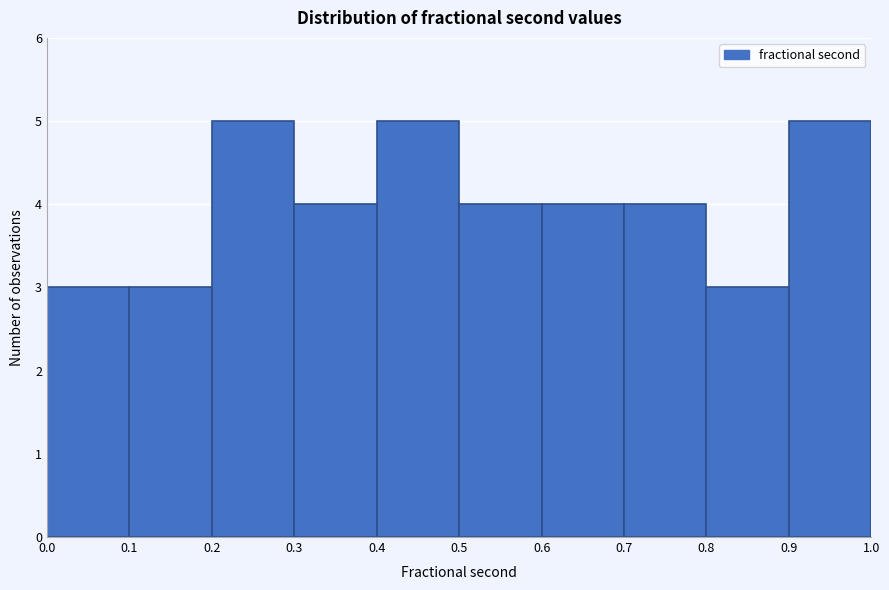

Reading left to right, transcribe this chart: for each bar, give the range it covers on the x-axis and its height. The values are not printed on the chart, so give them approximately, as read against the axis.

0.0 to 0.1: 3
0.1 to 0.2: 3
0.2 to 0.3: 5
0.3 to 0.4: 4
0.4 to 0.5: 5
0.5 to 0.6: 4
0.6 to 0.7: 4
0.7 to 0.8: 4
0.8 to 0.9: 3
0.9 to 1.0: 5